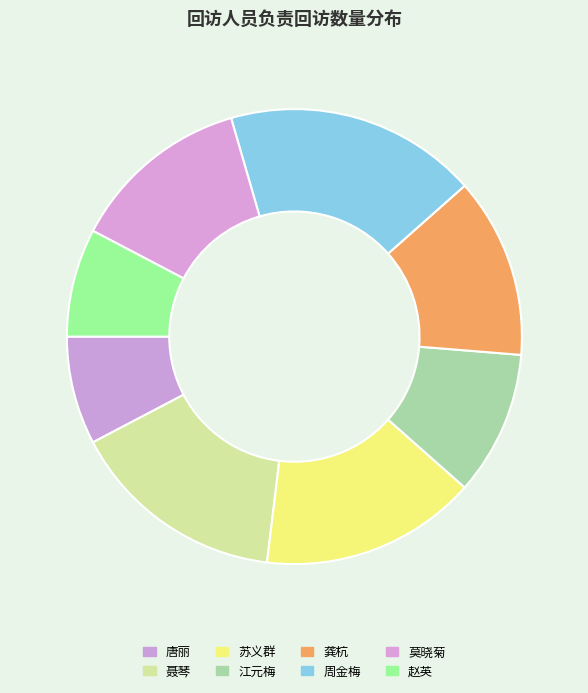

Rank the categories by value from lowest to highest.

唐丽, 赵英, 江元梅, 龚杭, 莫晓菊, 聂琴, 苏义群, 周金梅